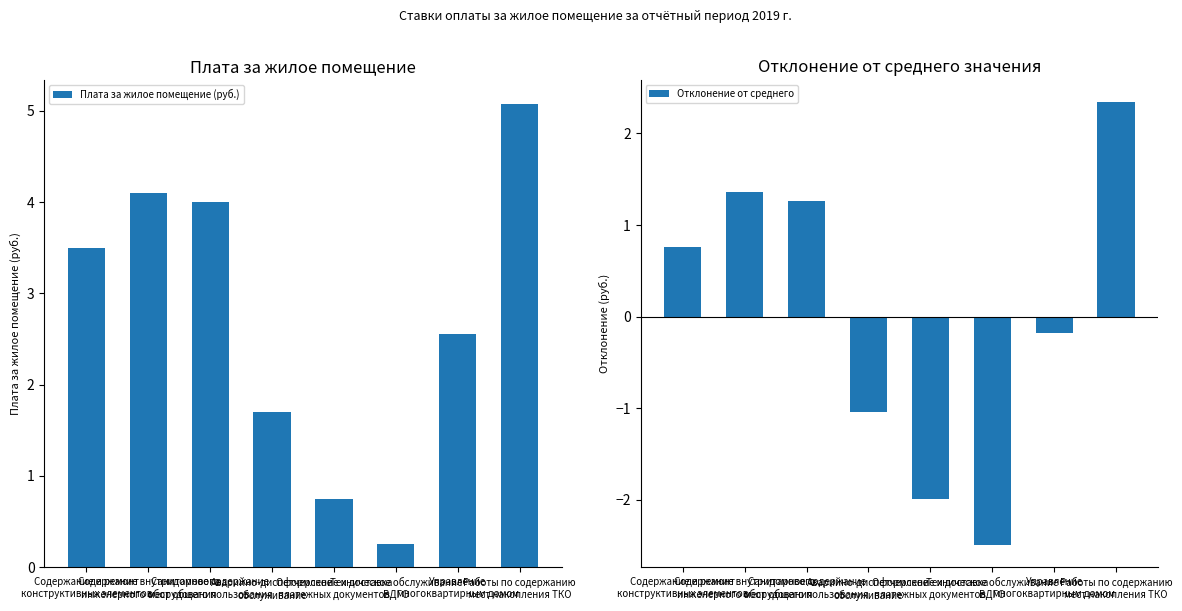

What is the difference between the second highest and second lowest values in the Отклонение от среднего series?

3.3